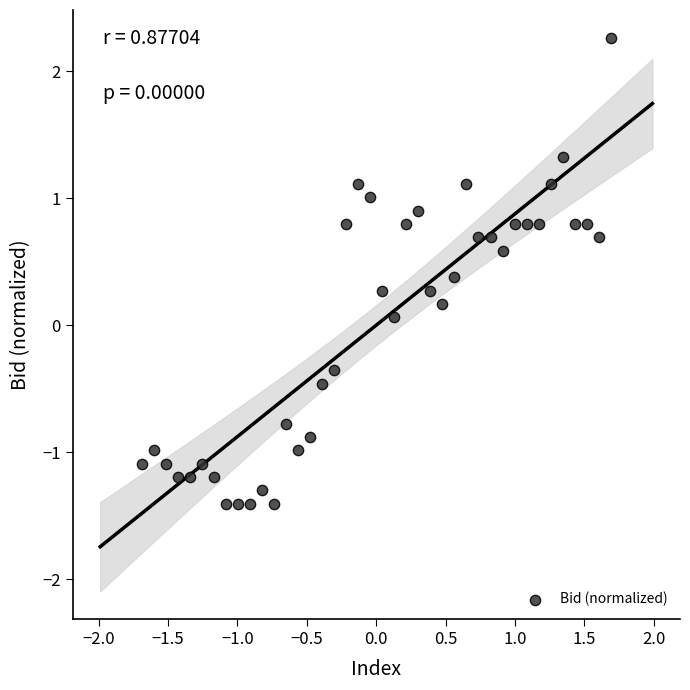

What is the range of Y values (max minus min)?

3.7